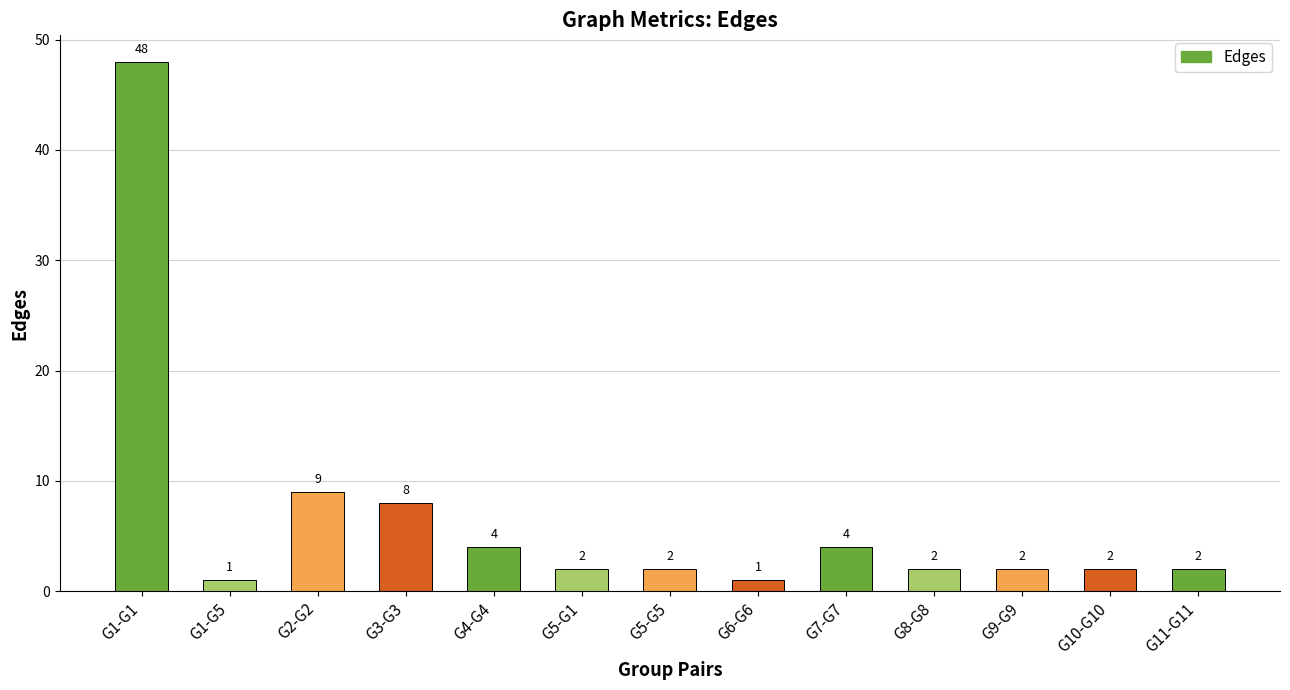

Between G5-G5 and G2-G2, which is larger?

G2-G2